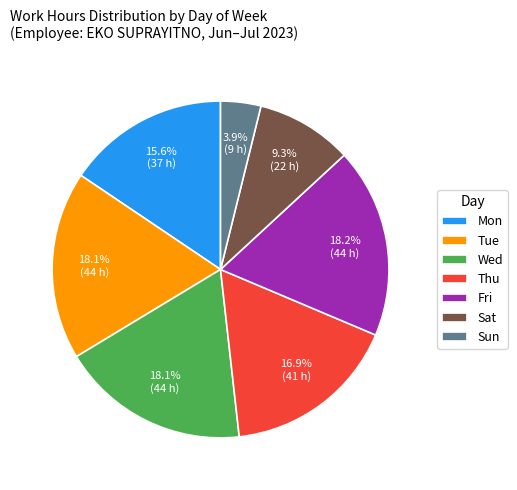

Approximately how many times larger is the value at Tue compared to Thu?

1.1